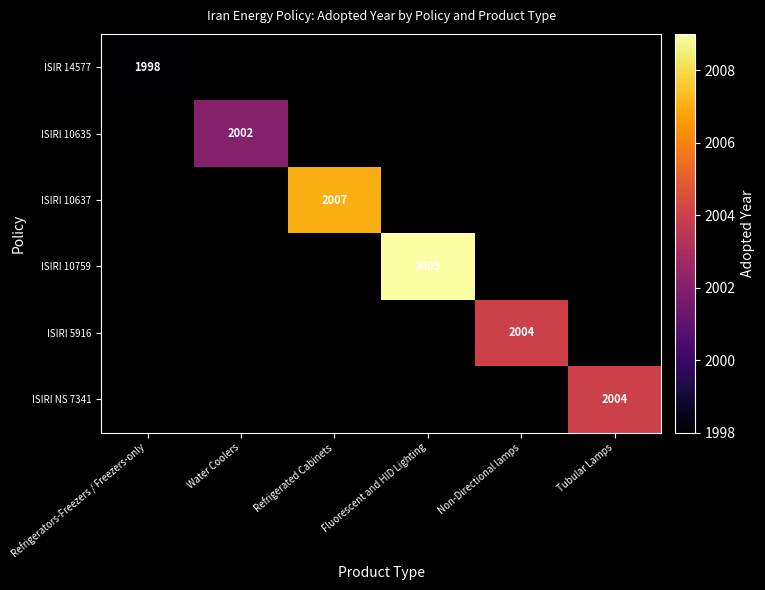

Is the value of ISIRI 10759 at Fluorescent and HID Lighting greater than the value of ISIR 14577 at Refrigerators-Freezers / Freezers-only?

Yes